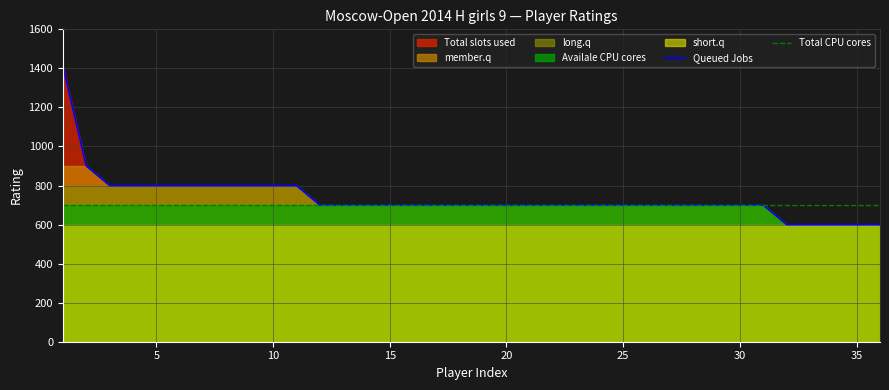

The value of Total CPU cores at 30 is 700. True or false?

True